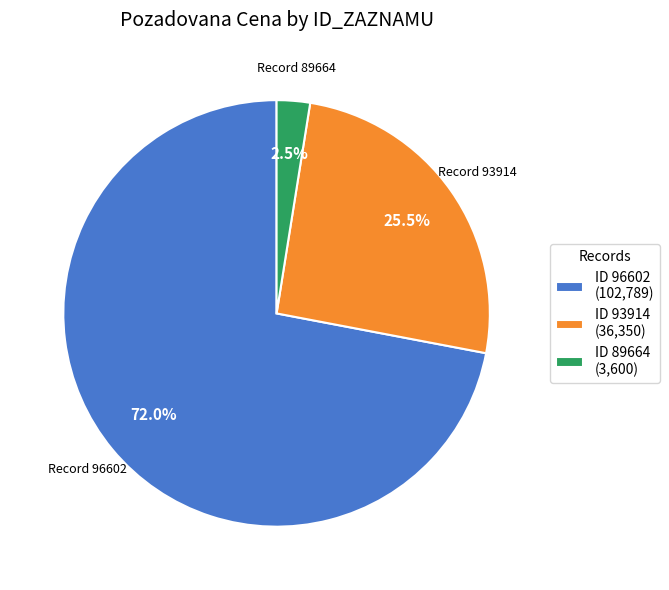

Does any single category account for the majority?

Yes